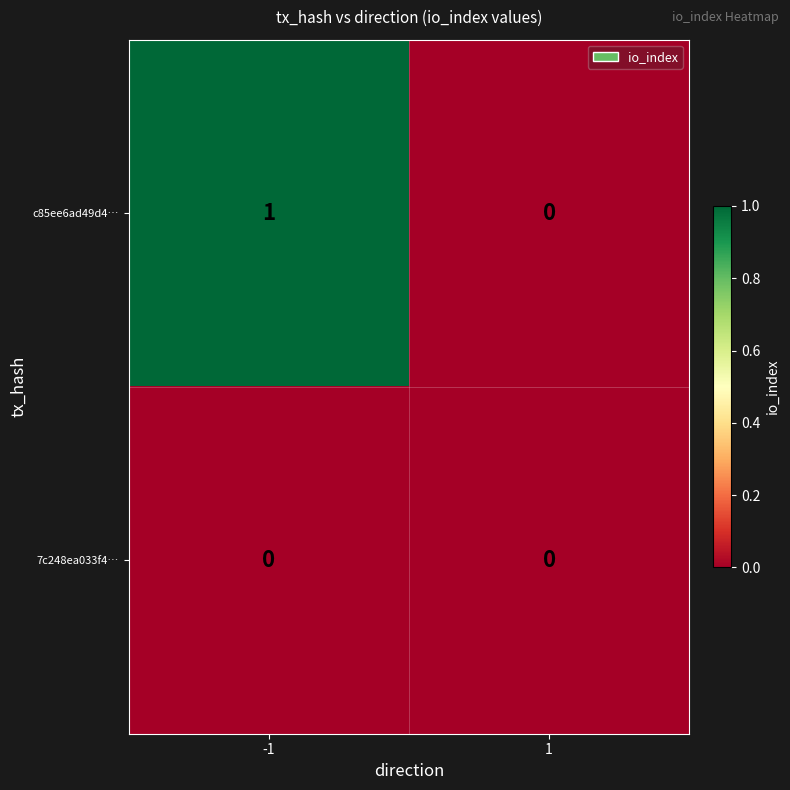

List the series in order of their peak value, highest first.

c85ee6ad49d4…, 7c248ea033f4…